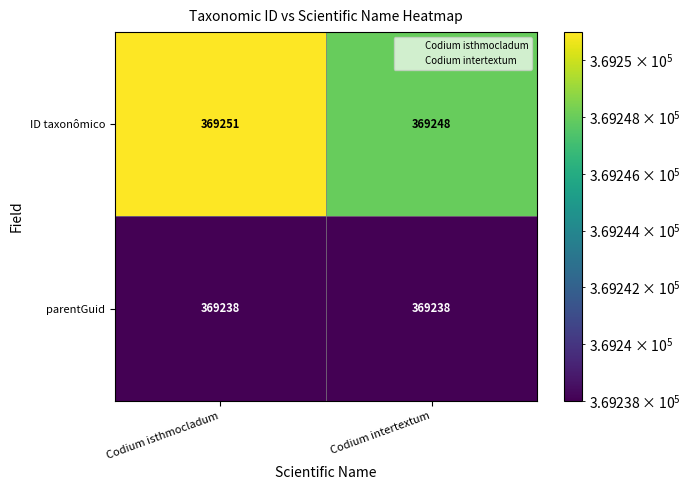

At which category is the sum across all series the highest?

Codium isthmocladum